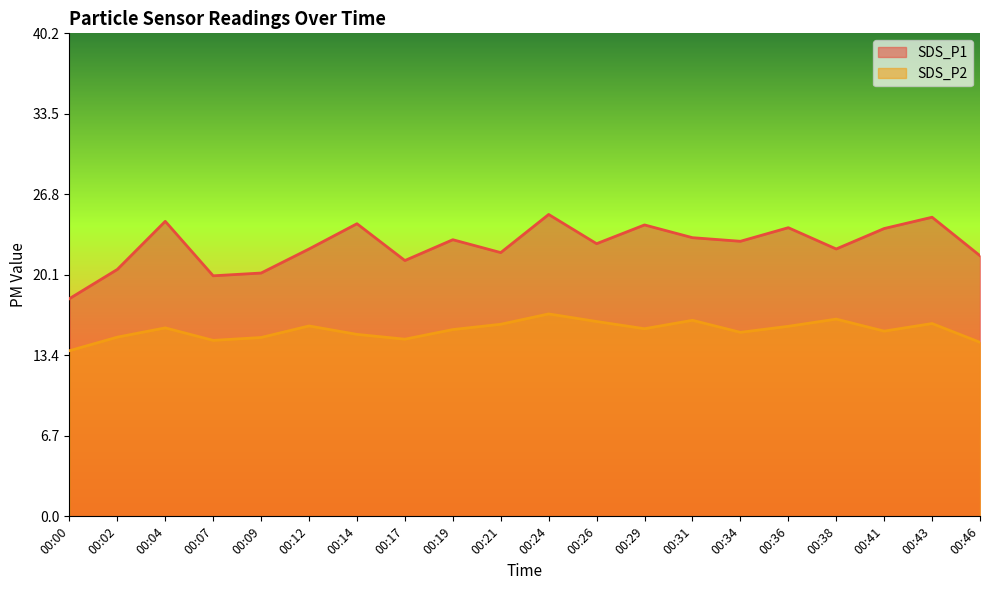

Reading left to right, extract all data points from this chart.

SDS_P1: 18.1	20.5	24.5	20.0	20.2	22.2	24.3	21.3	23.0	21.9	25.1	22.7	24.2	23.2	22.9	24.0	22.2	23.9	24.9	21.7
SDS_P2: 13.8	14.9	15.7	14.6	14.9	15.8	15.1	14.7	15.5	16.0	16.8	16.2	15.6	16.3	15.3	15.8	16.4	15.4	16.0	14.5